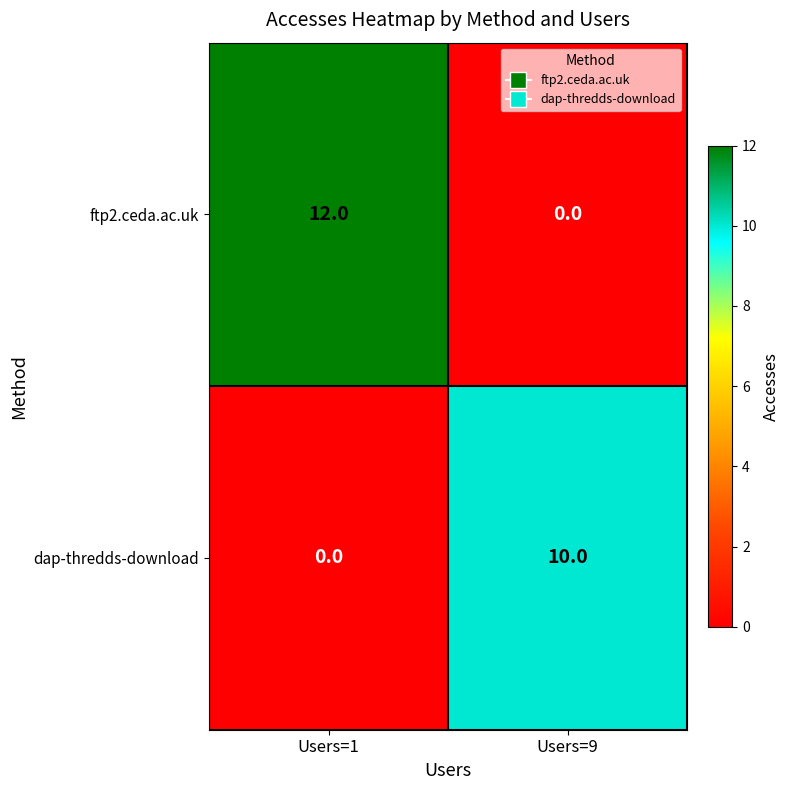

At how many categories does at least one series exceed 6?

2